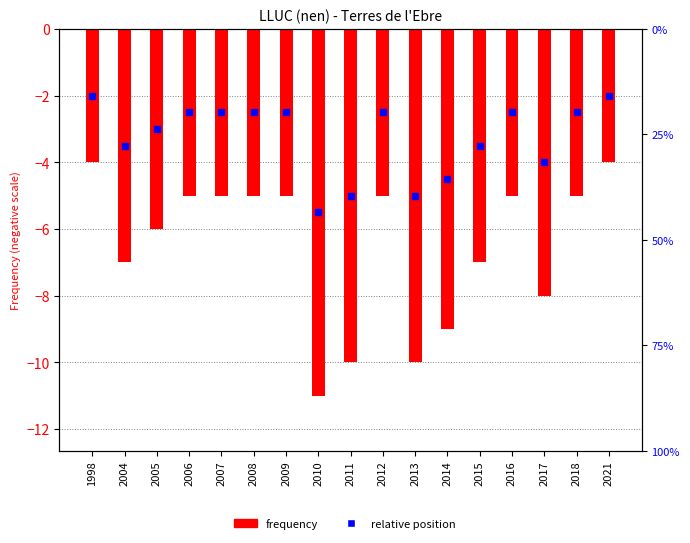

Which series contains the highest Y value?

Relative position